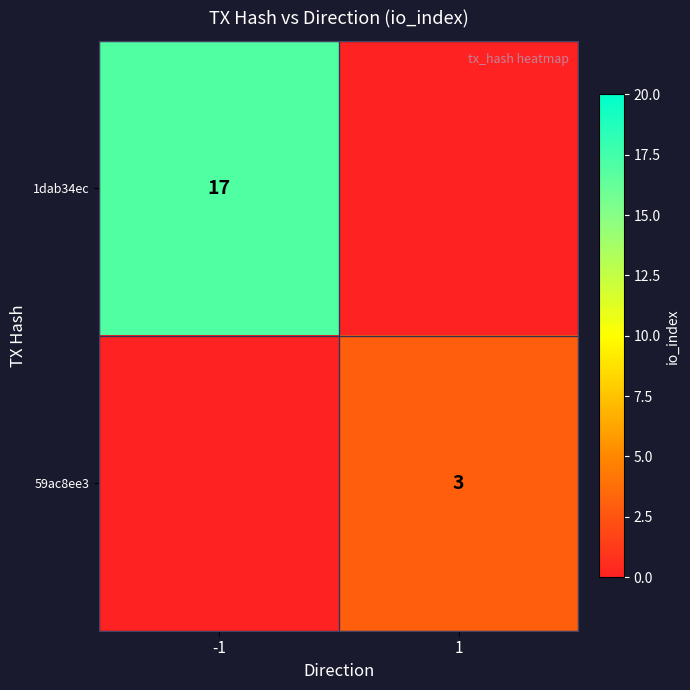

The value of 59ac8ee3 at 1 is 4. True or false?

False